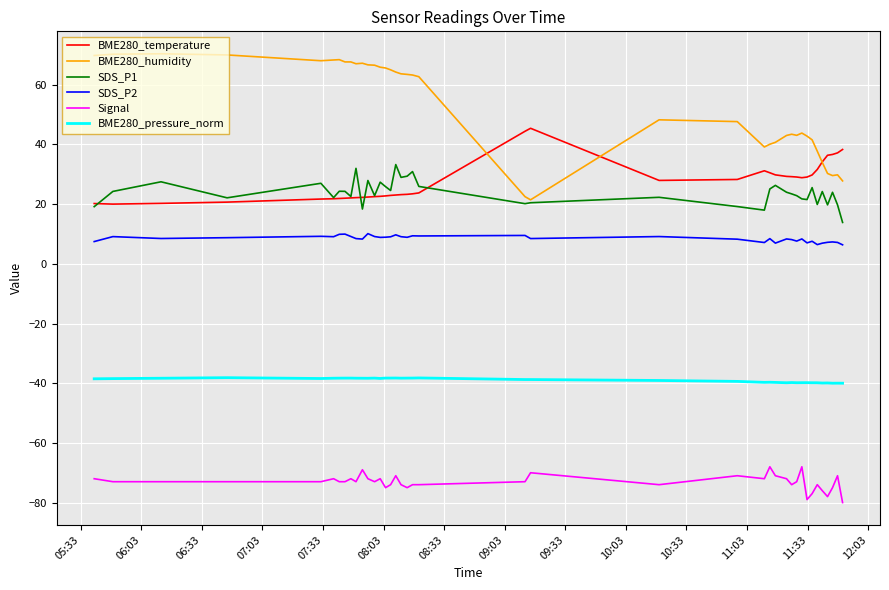

Which series has the largest total across all categories?

BME280_humidity